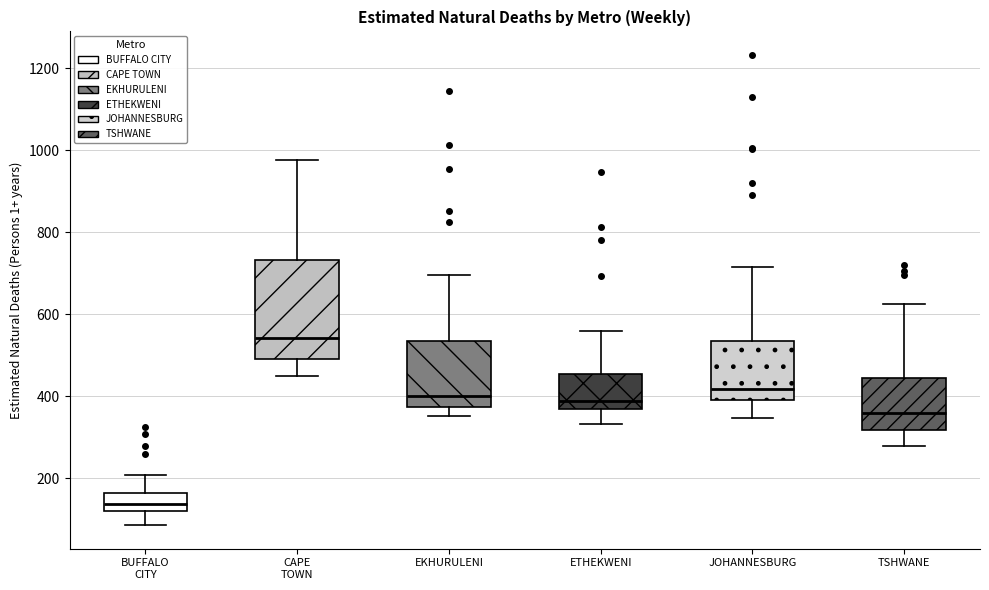

Reading left to right, read every box against the y-axis: the position of its median line, the range the box covers, and the ends of its whiskers. The values are not printed on the chart, so give them approximately, as read against the axis.

BUFFALO CITY: median 140, box 120 to 160, whiskers 80 to 200
CAPE TOWN: median 540, box 500 to 740, whiskers 460 to 980
EKHURULENI: median 400, box 380 to 540, whiskers 360 to 700
ETHEKWENI: median 400, box 380 to 460, whiskers 340 to 560
JOHANNESBURG: median 420, box 400 to 540, whiskers 340 to 720
TSHWANE: median 360, box 320 to 440, whiskers 280 to 620